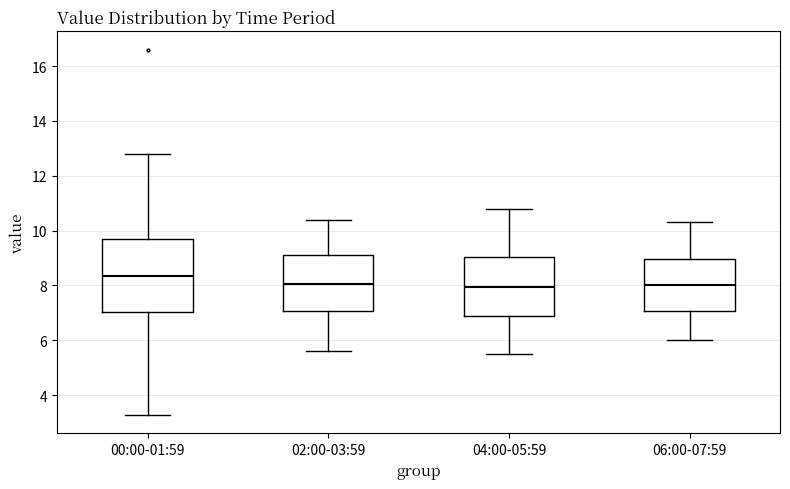

Reading left to right, transcribe this box plot: for each box, give where its median line is, the range the box spans, and where its two whiskers end, as read against the y-axis. The values are not printed on the chart, so give them approximately, as read against the axis.

00:00-01:59: median 8.4, box 7.0 to 9.8, whiskers 3.2 to 12.8
02:00-03:59: median 8.0, box 7.0 to 9.2, whiskers 5.6 to 10.4
04:00-05:59: median 8.0, box 6.8 to 9.0, whiskers 5.6 to 10.8
06:00-07:59: median 8.0, box 7.0 to 9.0, whiskers 6.0 to 10.4